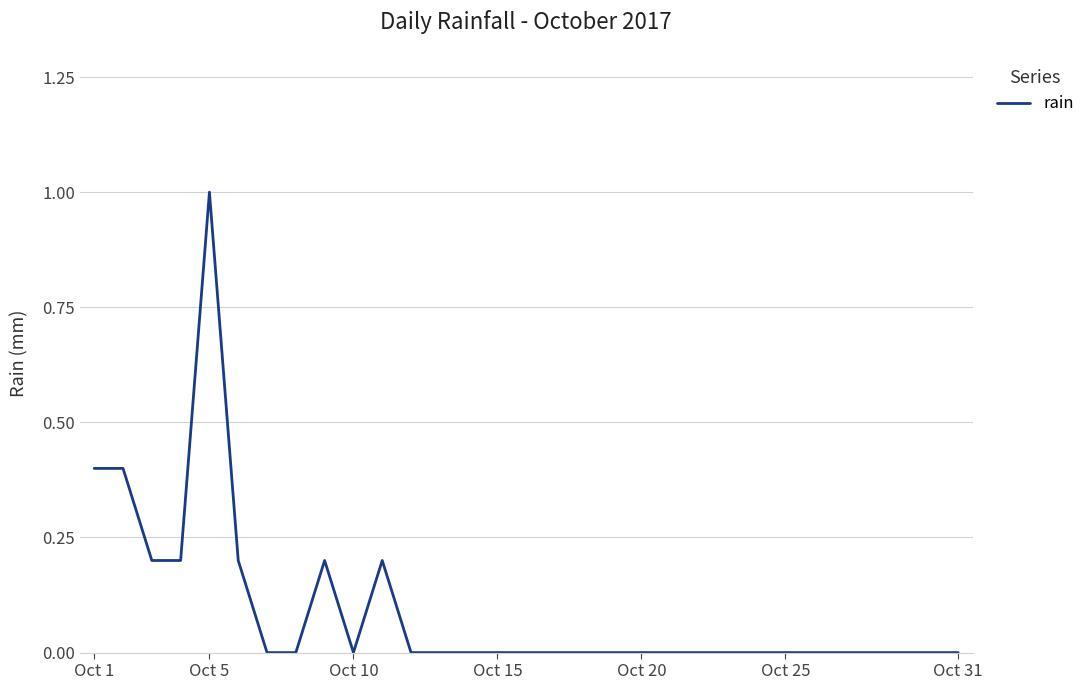

What is the difference between the maximum and minimum values?

1.0